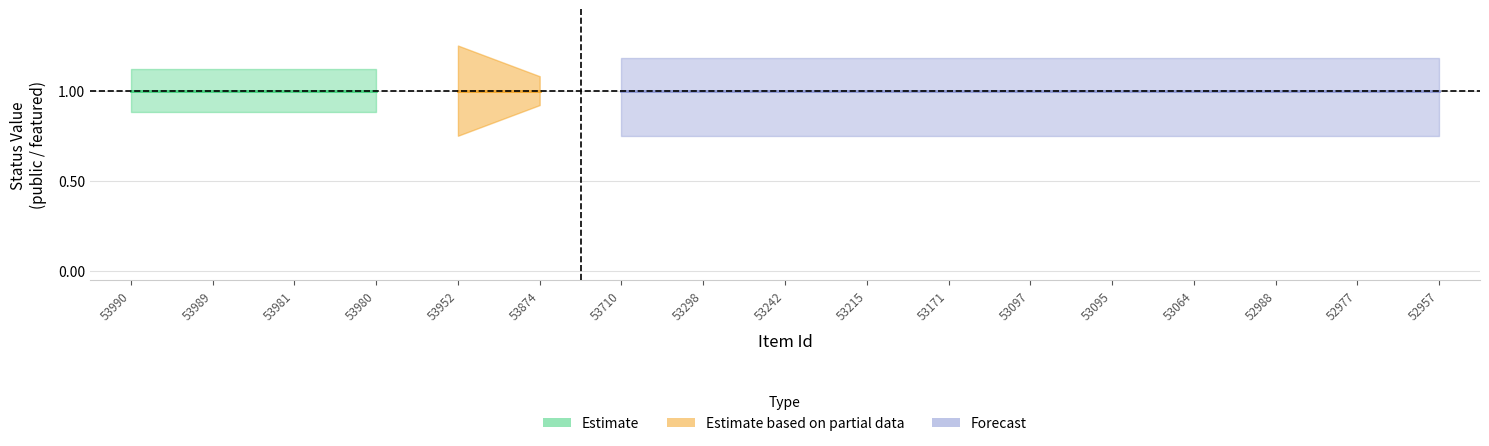

List the labels in order of featured value, largest first.

53990, 53989, 53981, 53980, 53952, 53874, 53710, 53298, 53242, 53215, 53171, 53097, 53095, 53064, 52988, 52977, 52957